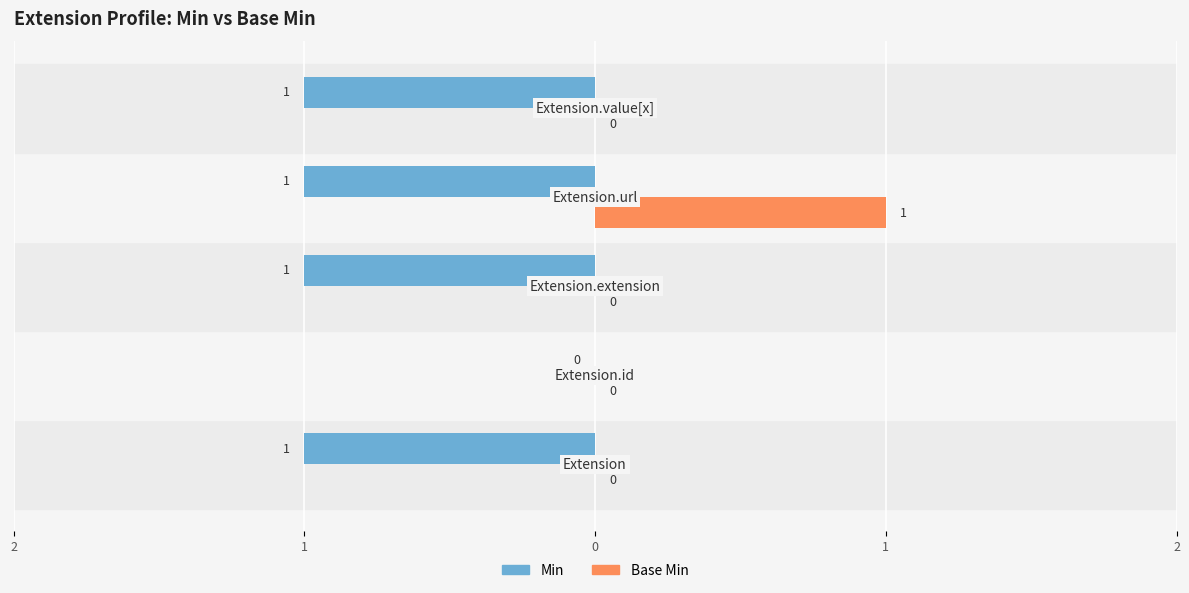

What are all the series names shown in the legend?

Min, Base Min